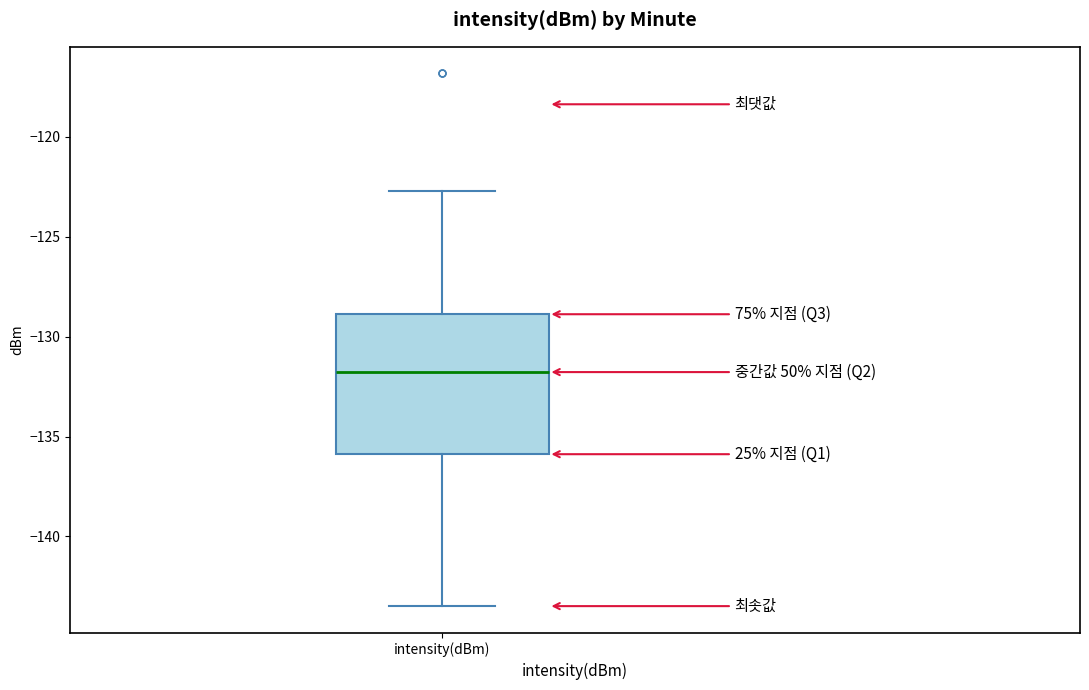

Transcribe this box plot: give where the median line is, the range the box spans, and where the two whiskers end, as read against the y-axis. The values are not printed on the chart, so give them approximately, as read against the axis.

median -132.0, box -136.0 to -129.0, whiskers -143.5 to -122.5